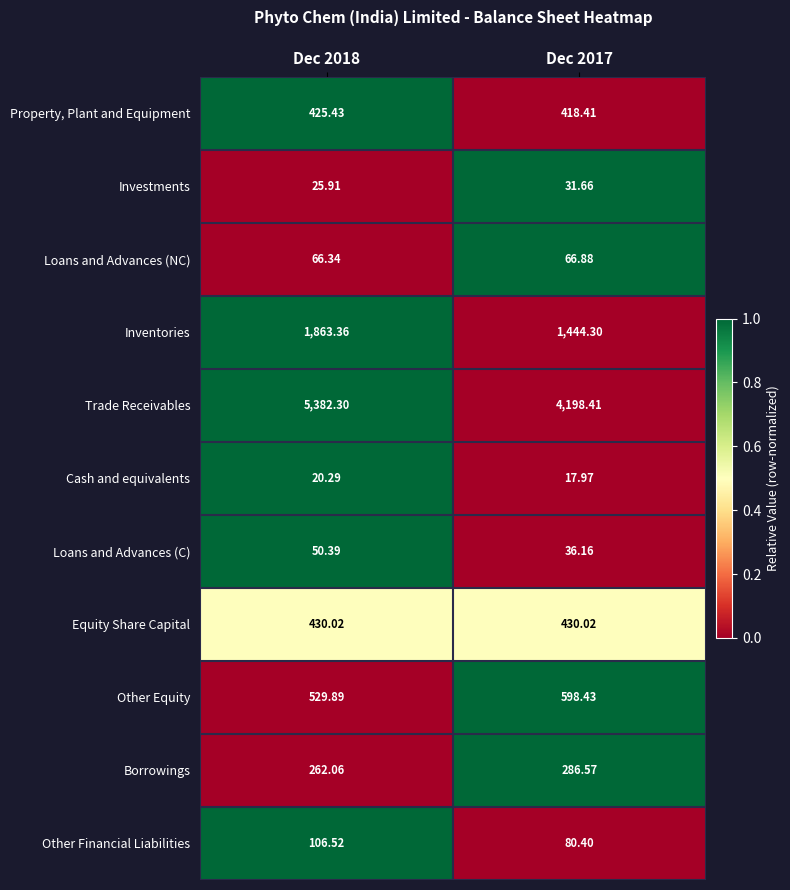

Rank the series by their maximum value, from highest to lowest.

Trade Receivables, Inventories, Other Equity, Equity Share Capital, Property, Plant and Equipment, Borrowings, Other Financial Liabilities, Loans and Advances (NC), Loans and Advances (C), Investments, Cash and equivalents